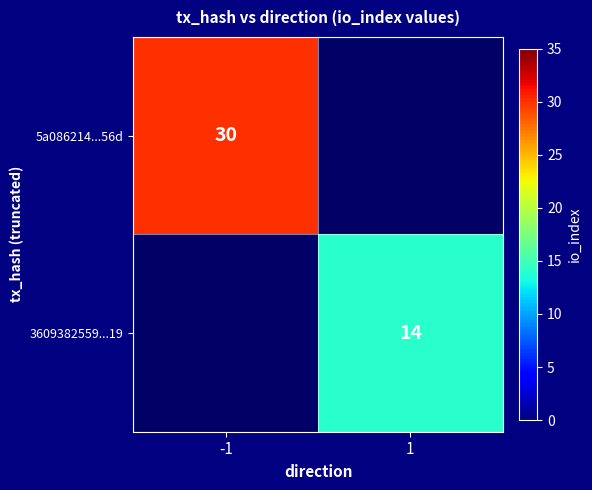

The value of 5a086214...56d at -1 is 30. True or false?

True